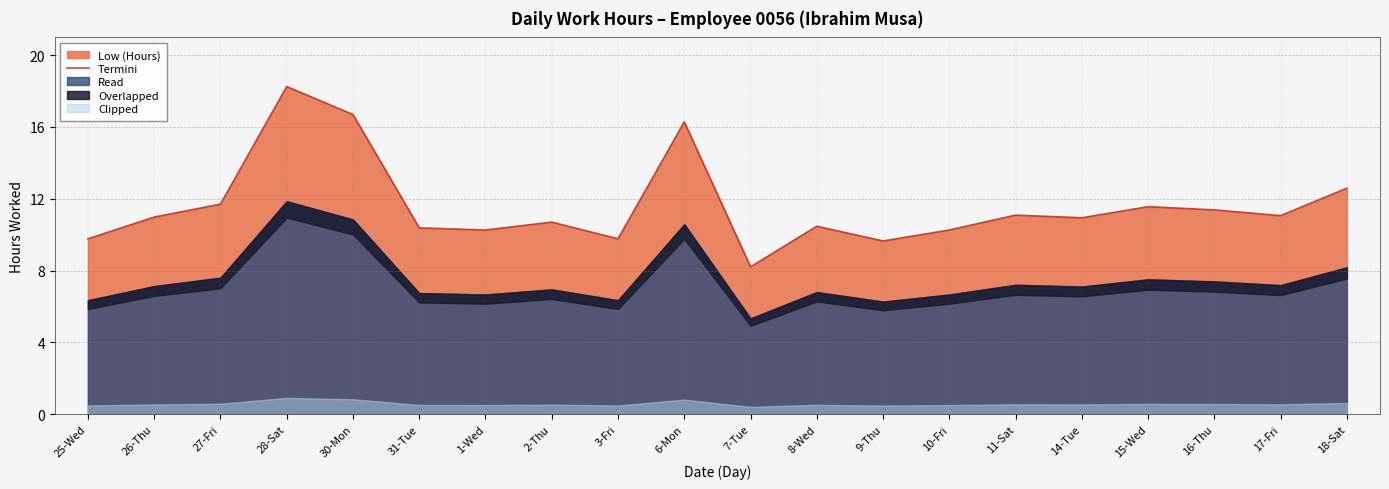

Where does the data first go above 10?

26-Thu